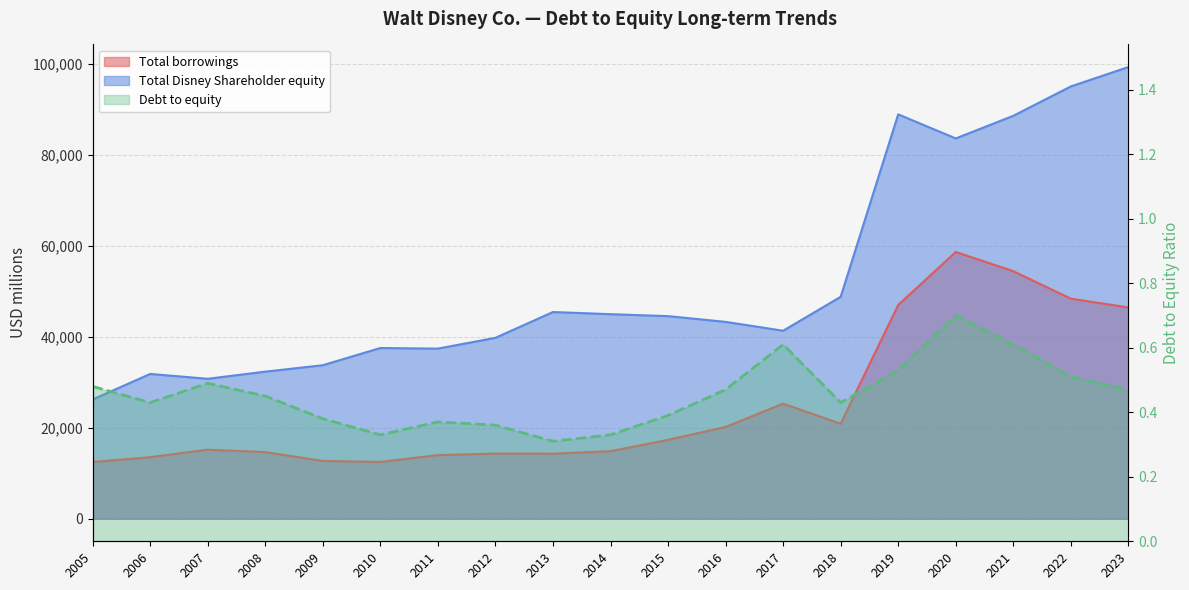

List the labels in order of value, smallest first.

2013, 2010, 2014, 2012, 2011, 2009, 2015, 2006, 2018, 2008, 2016, 2023, 2005, 2007, 2022, 2019, 2017, 2021, 2020